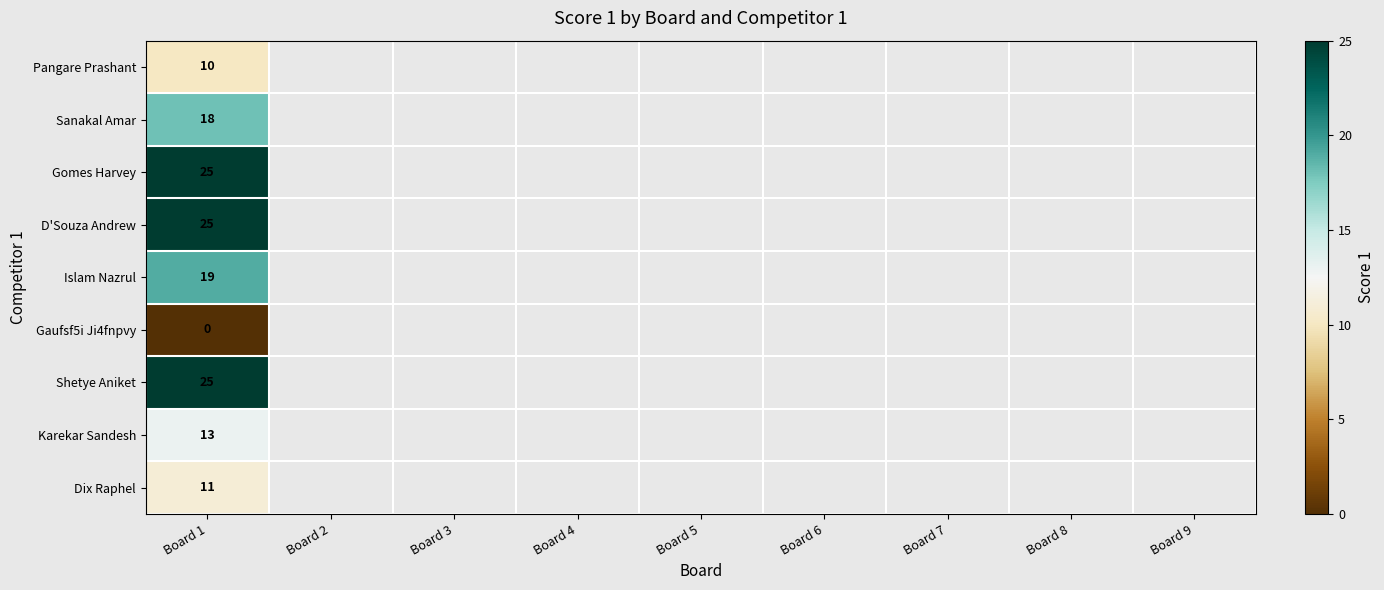

At how many categories does at least one series exceed 5?

1